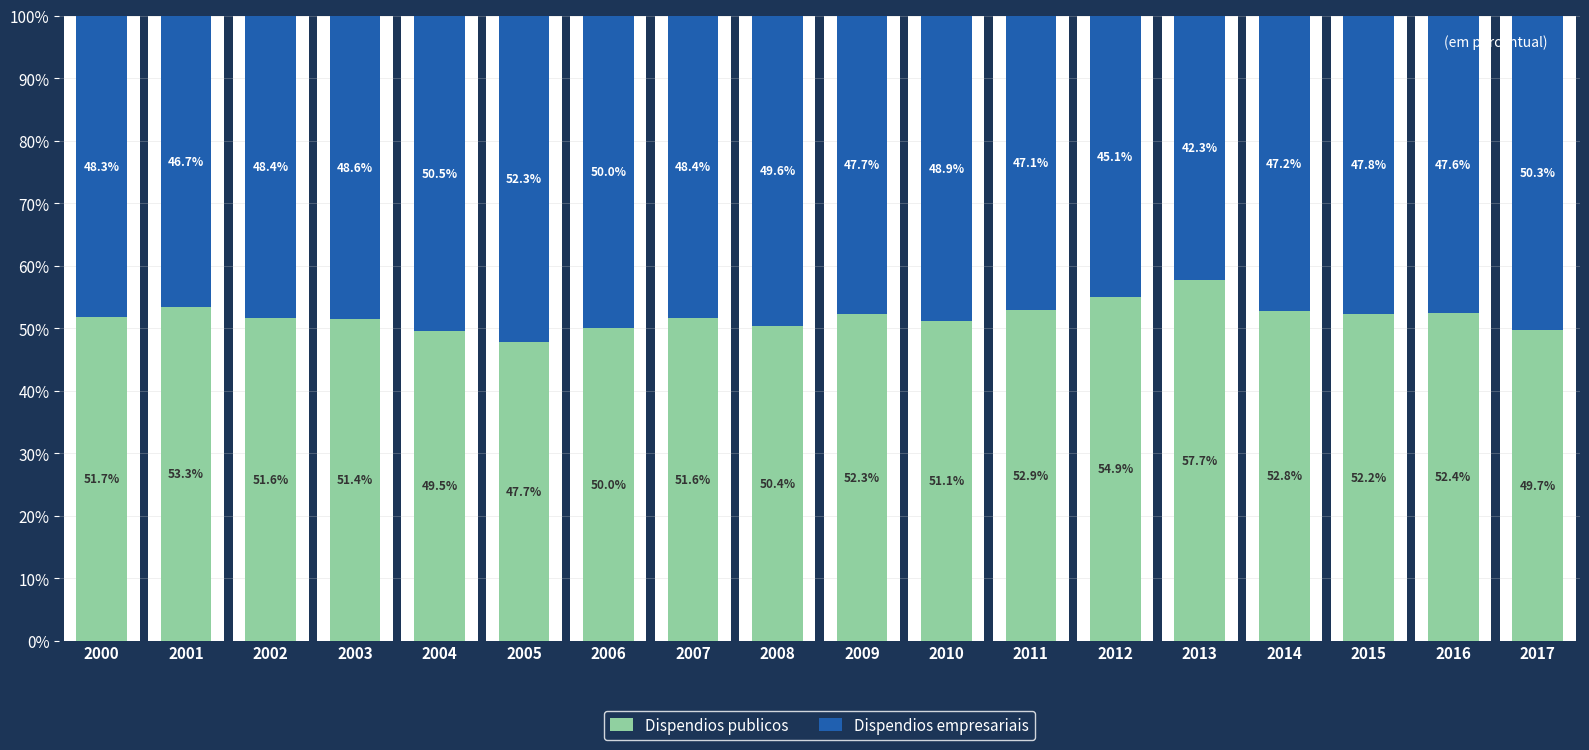

The value of Dispendios publicos at 2004 is 26.0. True or false?

False